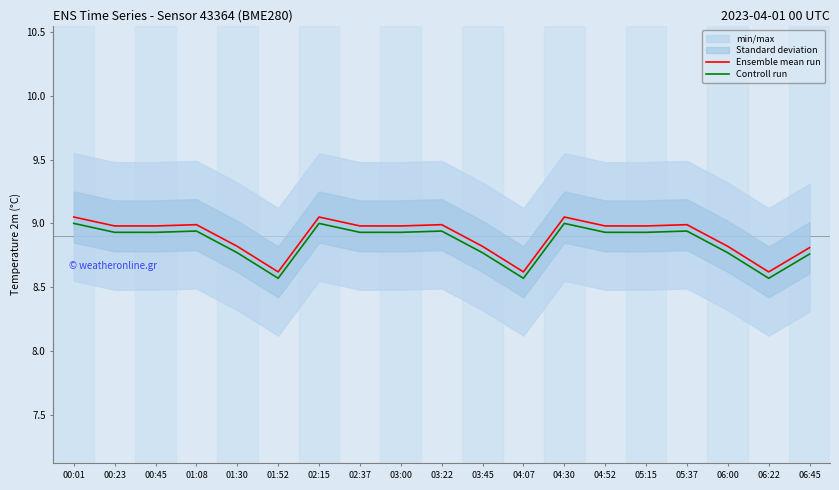

Reading left to right, extract all data points from this chart.

Ensemble mean run: 9.1	9.0	9.0	9.0	8.8	8.6	9.1	9.0	9.0	9.0	8.8	8.6	9.1	9.0	9.0	9.0	8.8	8.6	8.8
Controll run: 9.0	8.9	8.9	8.9	8.8	8.6	9.0	8.9	8.9	8.9	8.8	8.6	9.0	8.9	8.9	8.9	8.8	8.6	8.8